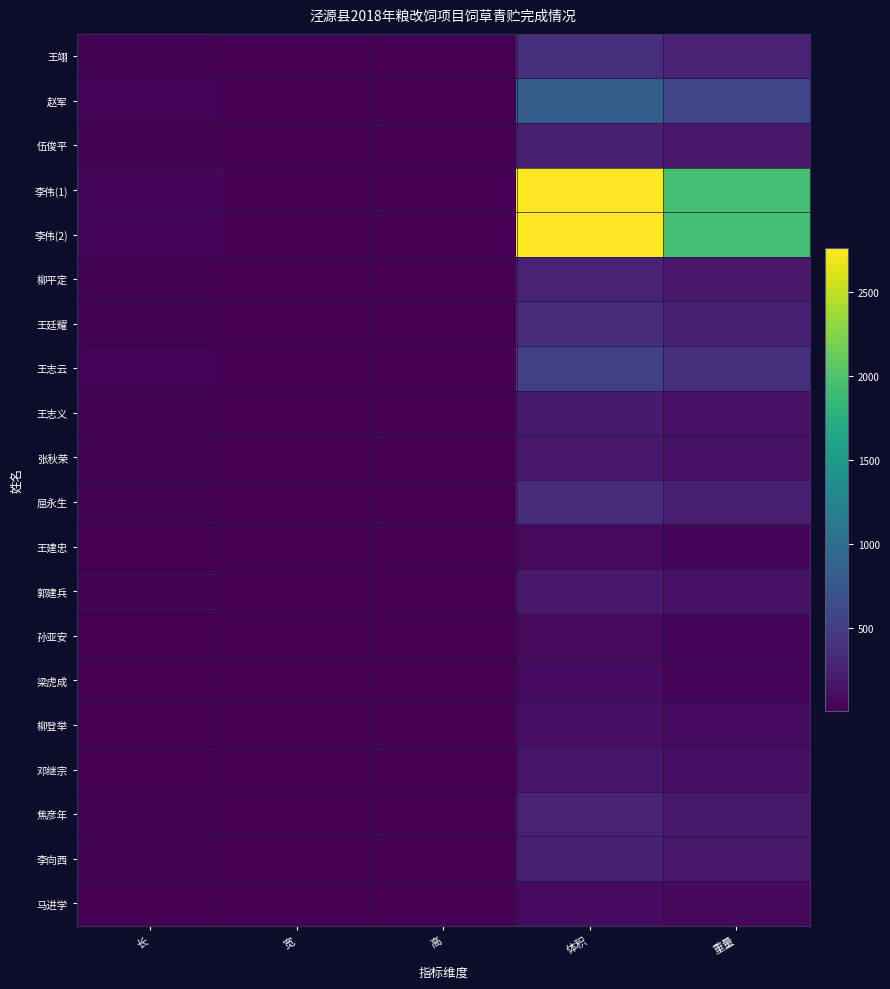

What is the total value across all series at 长?

367.8